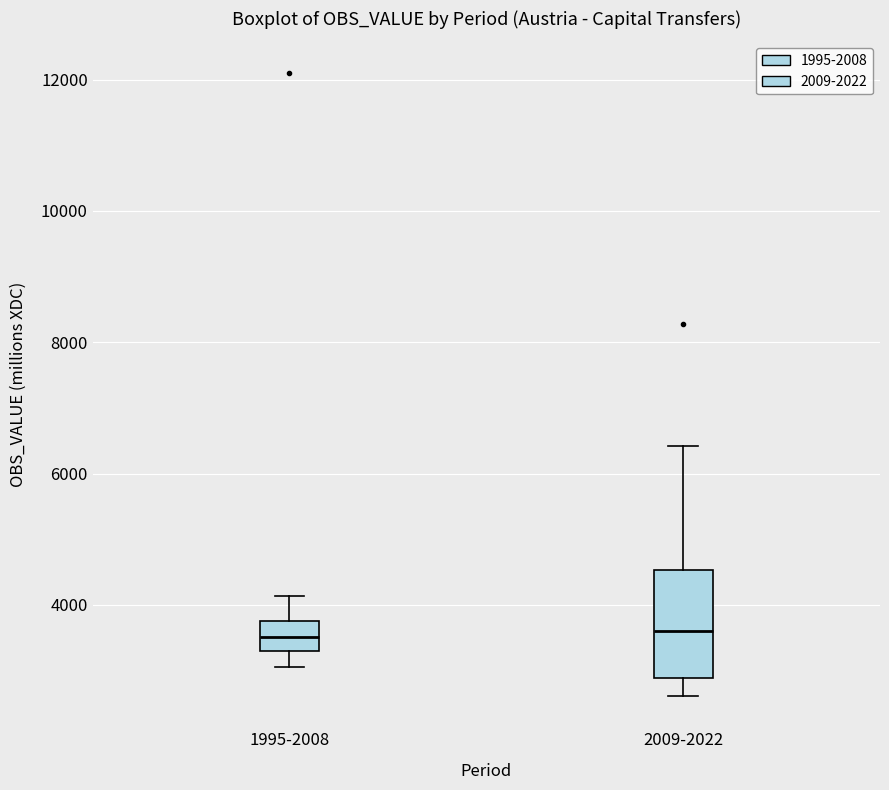

Which box is the tallest, from its lower edge to its upper edge?

2009-2022